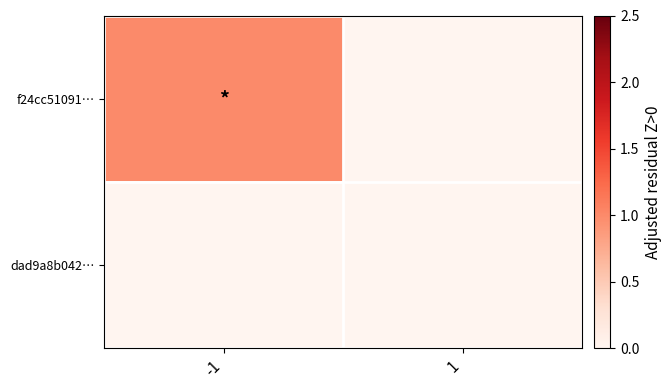

List the series in order of their overall mean, highest first.

f24cc51091…, dad9a8b042…